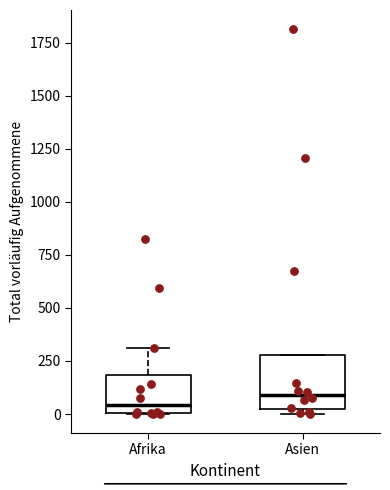

Reading left to right, read every box against the y-axis: the position of its median line, the range the box covers, and the ends of its whiskers. The values are not printed on the chart, so give them approximately, as read against the axis.

Afrika: median 50, box 0 to 200, whiskers 0 to 300
Asien: median 100, box 0 to 300, whiskers 0 (just below the box's lower edge) to 300